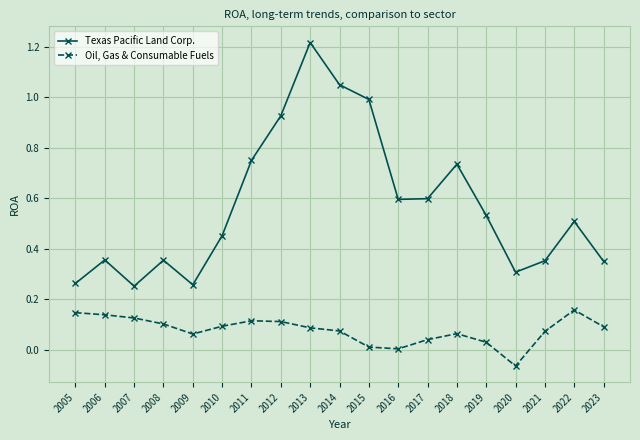

What is the sum of all Texas Pacific Land Corp. values?

10.9